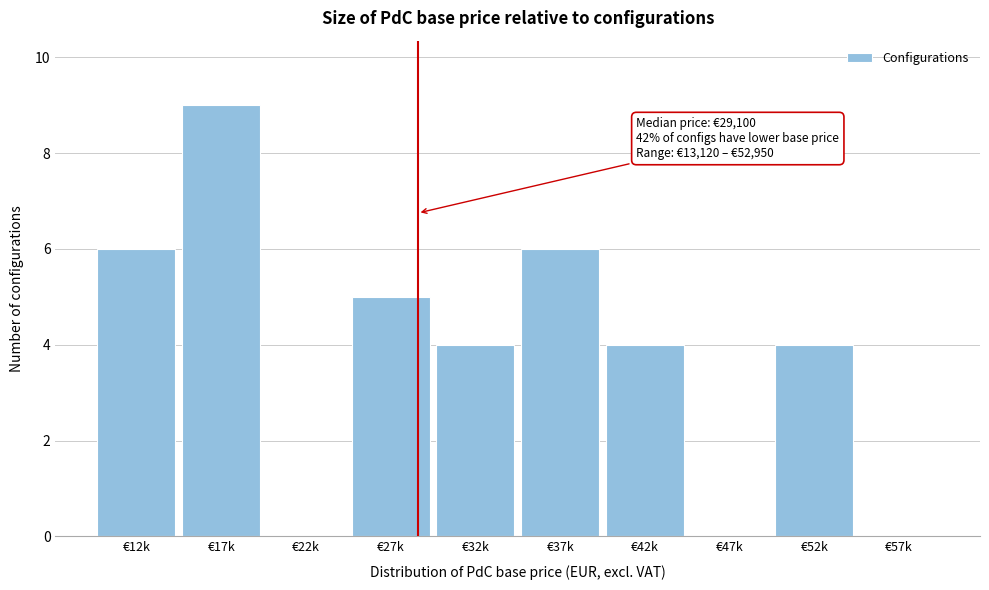

Reading right to left, what are all the values shown in this chart?

€57k=0	€52k=4	€47k=0	€42k=4	€37k=6	€32k=4	€27k=5	€22k=0	€17k=9	€12k=6